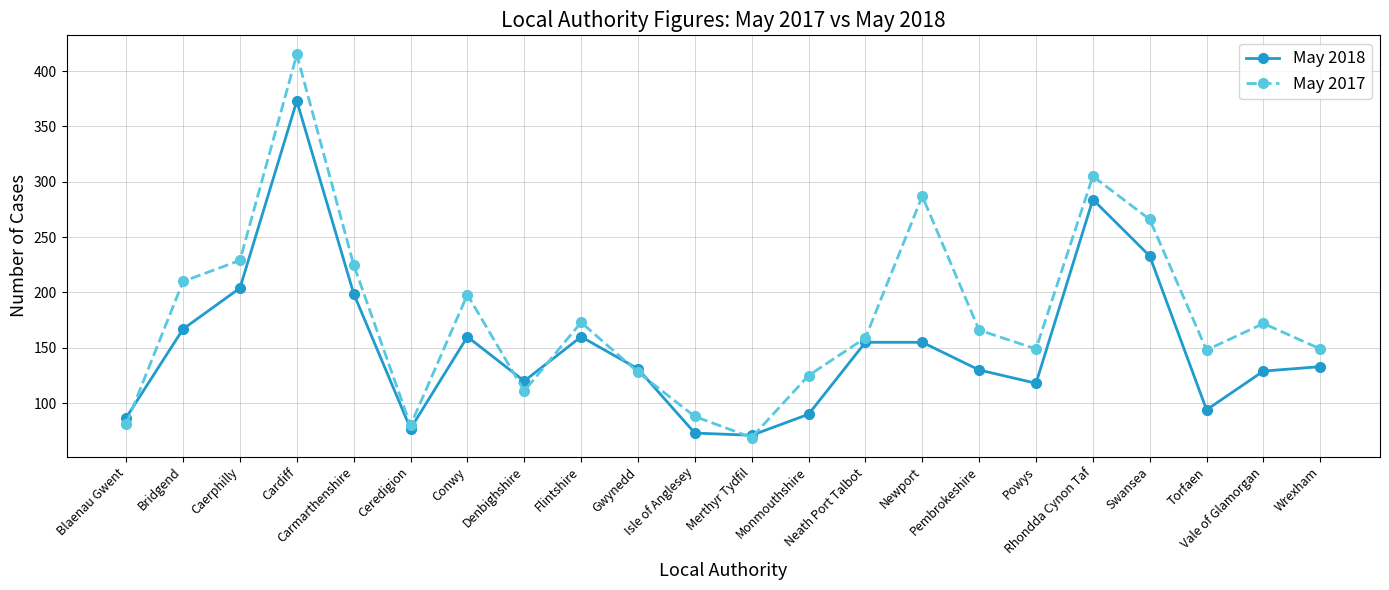

Count the number of data series in this chart.

2